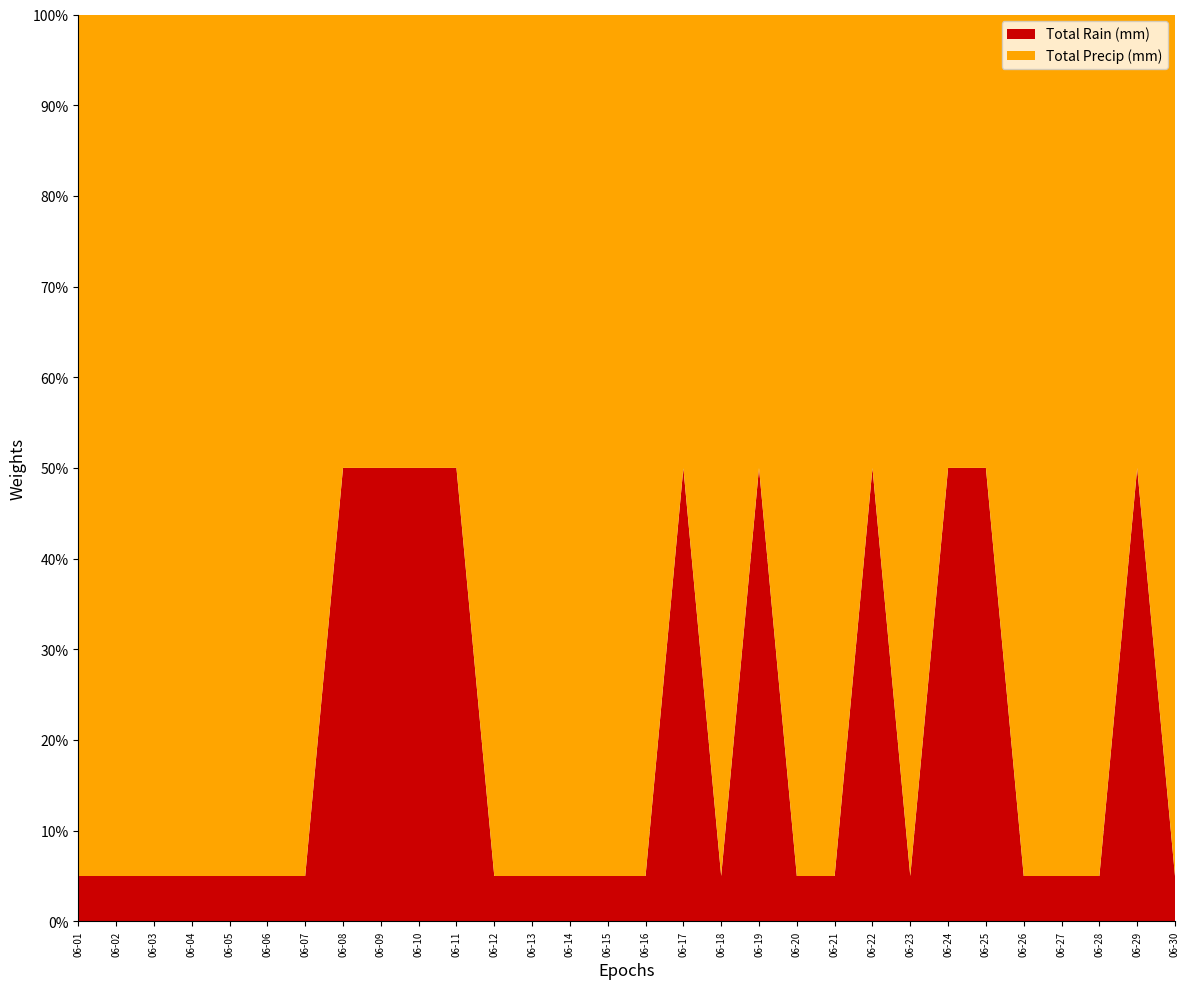

Reading left to right, what are all the values shown in this chart?

Total Rain (mm): 06-01=0.0	06-02=0.0	06-03=0.0	06-04=0.0	06-05=0.0	06-06=0.0	06-07=0.0	06-08=7.9	06-09=6.4	06-10=10.9	06-11=4.6	06-12=0.0	06-13=0.0	06-14=0.0	06-15=0.0	06-16=0.0	06-17=4.1	06-18=0.0	06-19=2.8	06-20=0.0	06-21=0.0	06-22=2.0	06-23=0.0	06-24=7.9	06-25=0.5	06-26=0.0	06-27=0.0	06-28=0.0	06-29=4.8	06-30=0.0
Total Precip (mm): 06-01=0.0	06-02=0.0	06-03=0.0	06-04=0.0	06-05=0.0	06-06=0.0	06-07=0.0	06-08=7.9	06-09=6.4	06-10=10.9	06-11=4.6	06-12=0.0	06-13=0.0	06-14=0.0	06-15=0.0	06-16=0.0	06-17=4.1	06-18=0.0	06-19=2.8	06-20=0.0	06-21=0.0	06-22=2.0	06-23=0.0	06-24=7.9	06-25=0.5	06-26=0.0	06-27=0.0	06-28=0.0	06-29=4.8	06-30=0.0